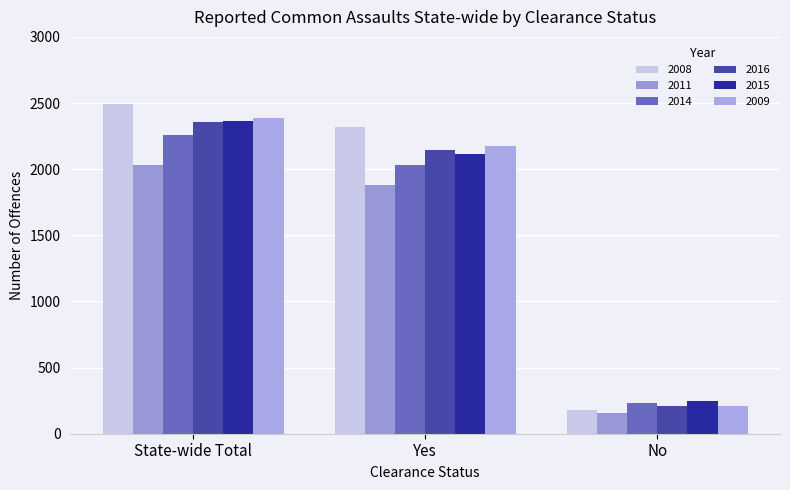

How many 2015 values are between 244 and 2362?

3